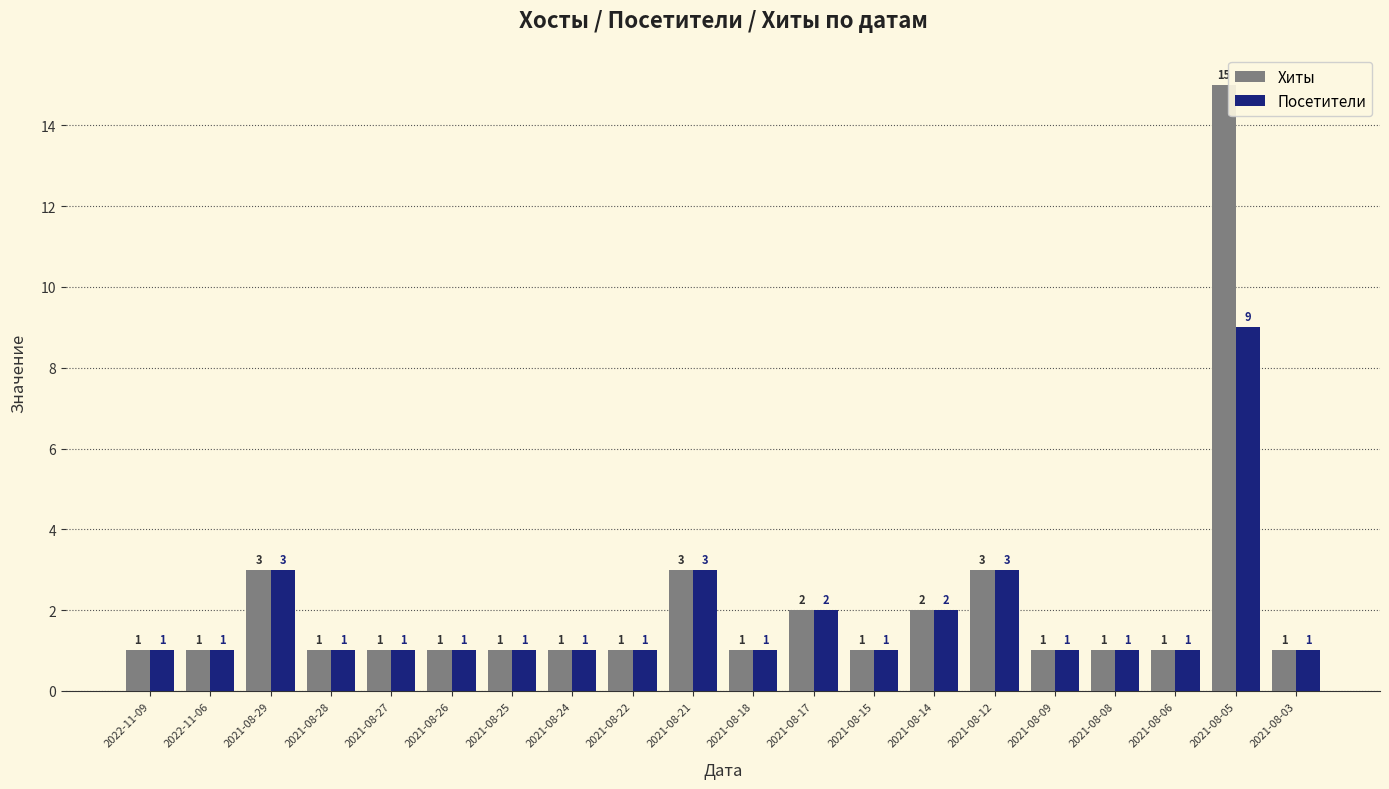

List the series in order of their overall mean, highest first.

Хиты, Посетители